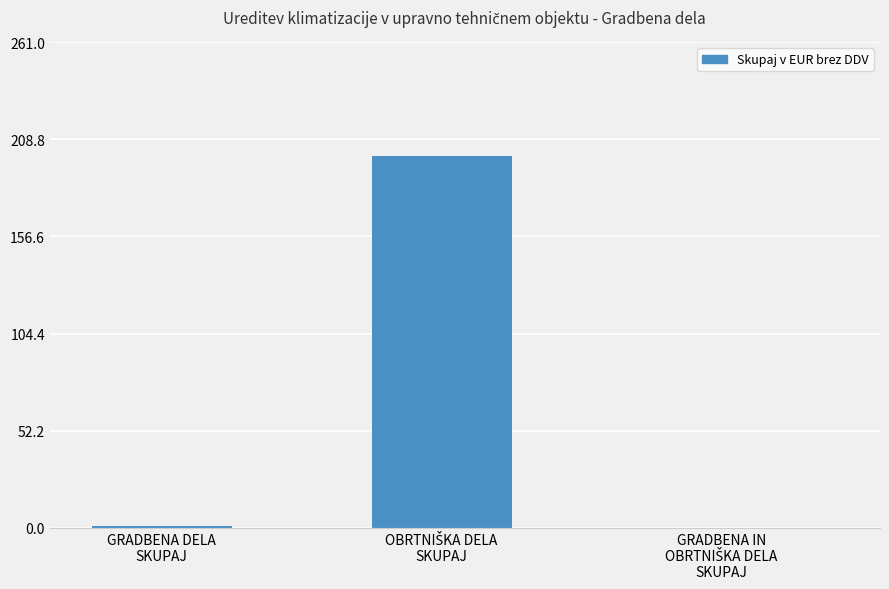

What is the sum of all values?

201